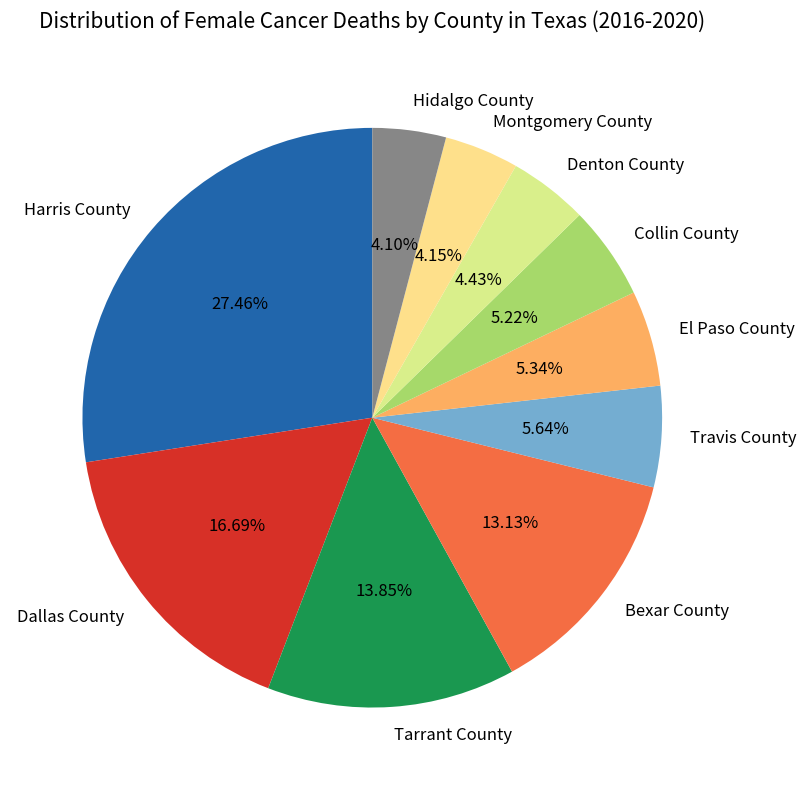

What percentage do Travis County and Hidalgo County together represent?

9.7%